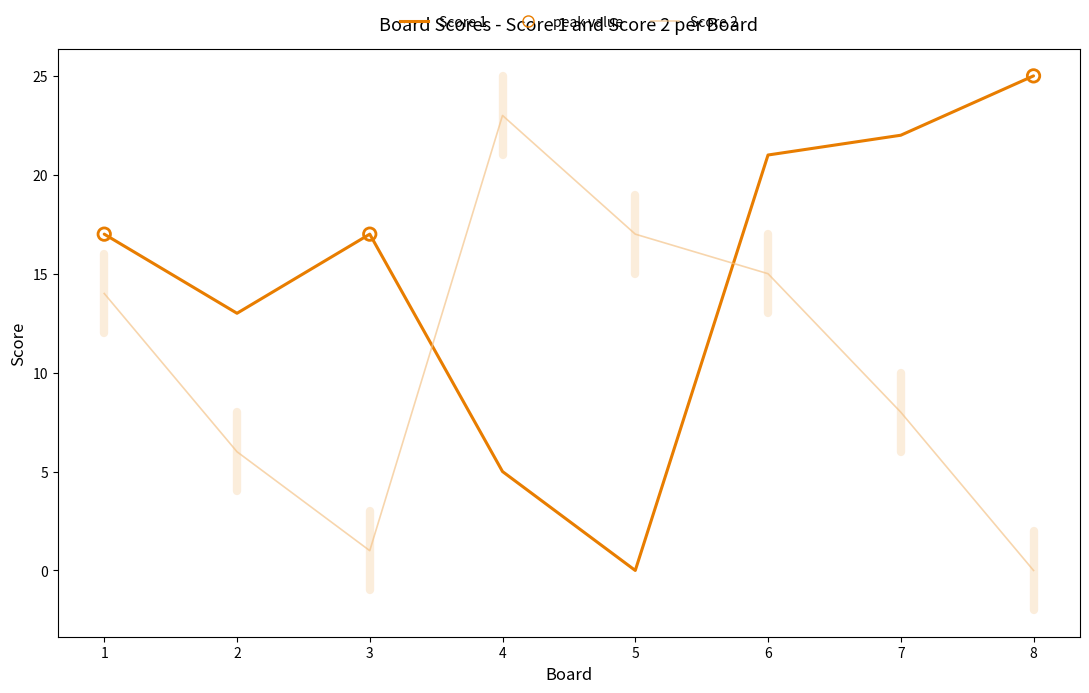

At how many categories does at least one series exceed 0?

8